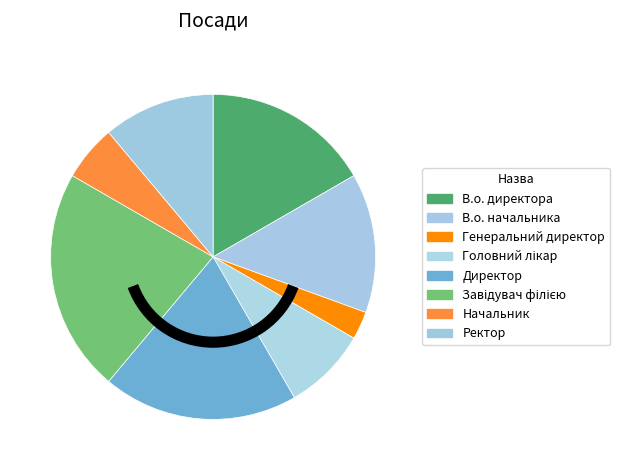

Is it true that Генеральний директор is 3% of the pie?

True